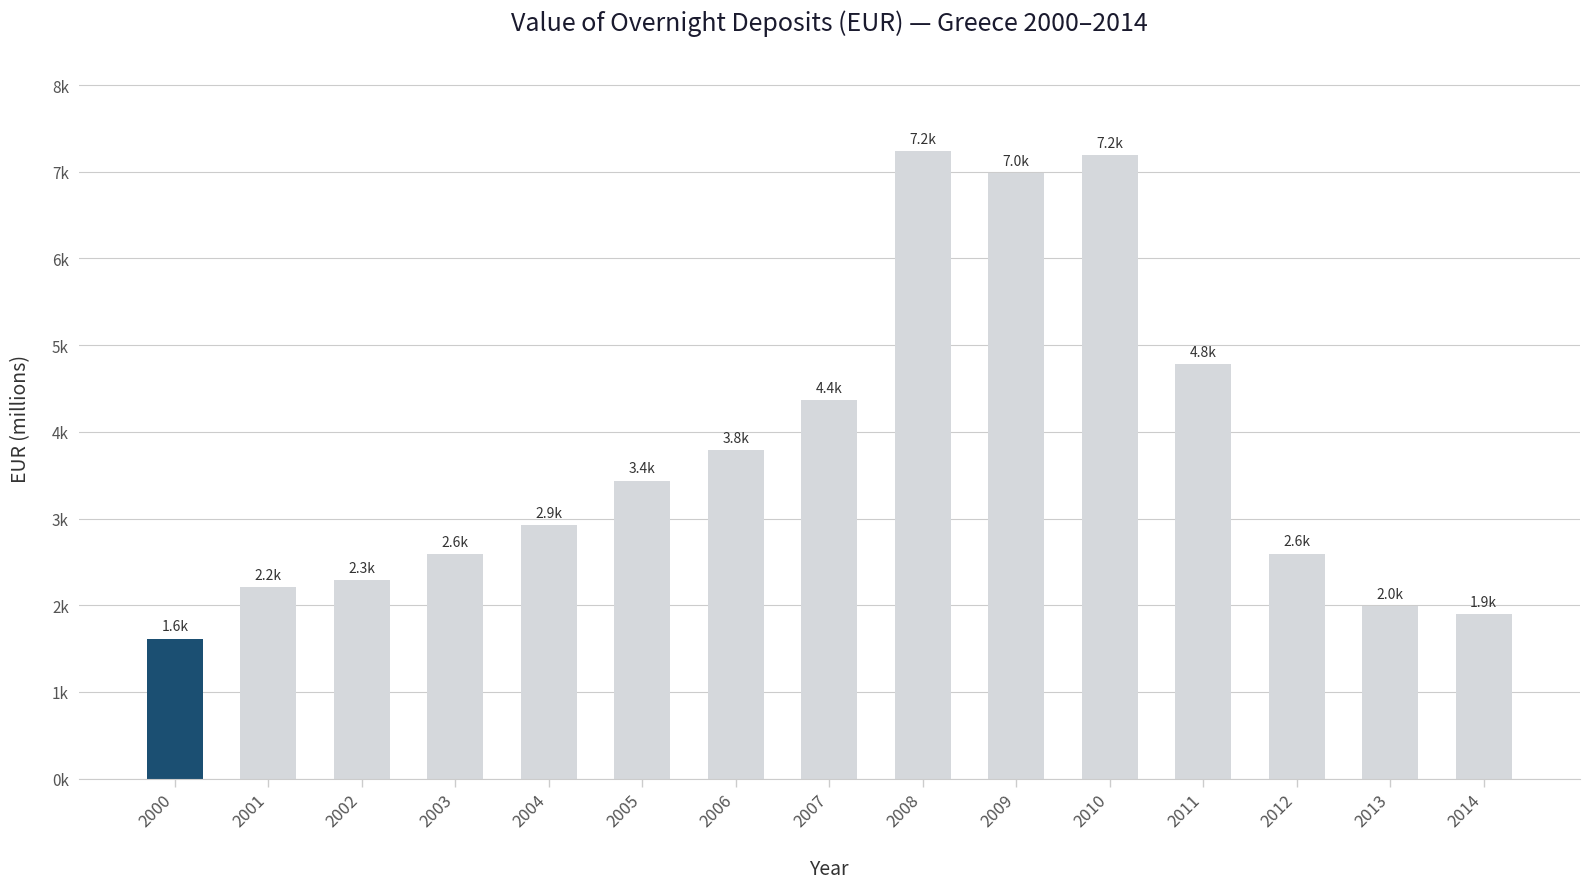

What is the maximum value shown in the chart?

7234.8